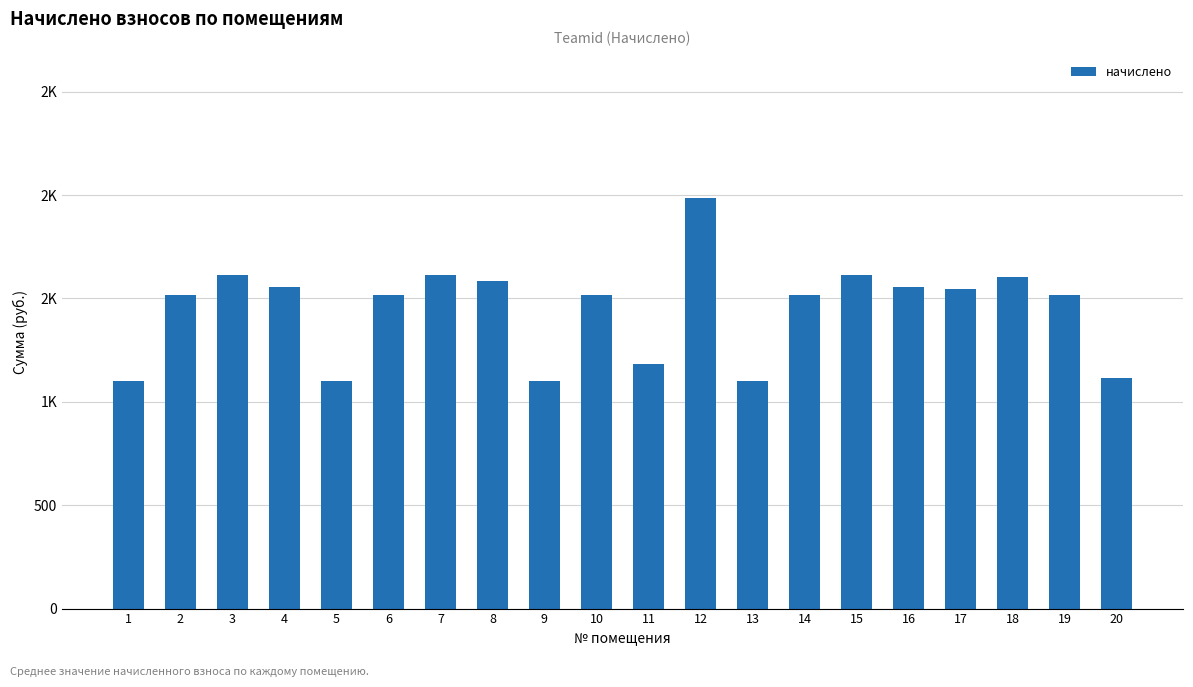

Reading left to right, list all the values displayed in this chart.

1=1099.9	2=1518.7	3=1613.4	4=1555.1	5=1099.9	6=1518.7	7=1613.4	8=1584.3	9=1099.9	10=1518.7	11=1183.7	12=1984.9	13=1099.9	14=1518.7	15=1613.4	16=1555.1	17=1547.9	18=1606.1	19=1515.1	20=1114.4